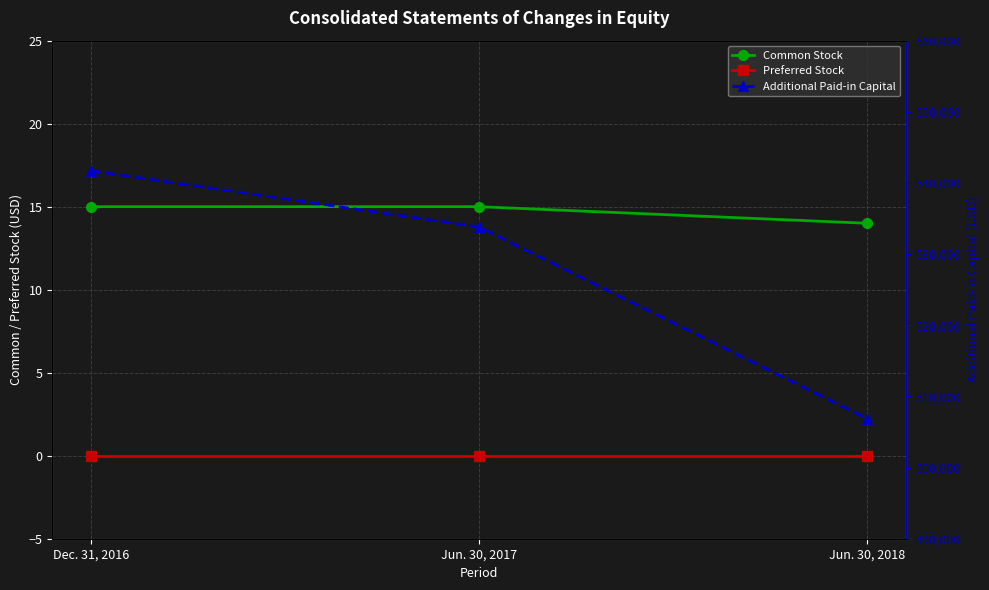

True or false: Common Stock has a value of 5 at Jun. 30, 2018.

False